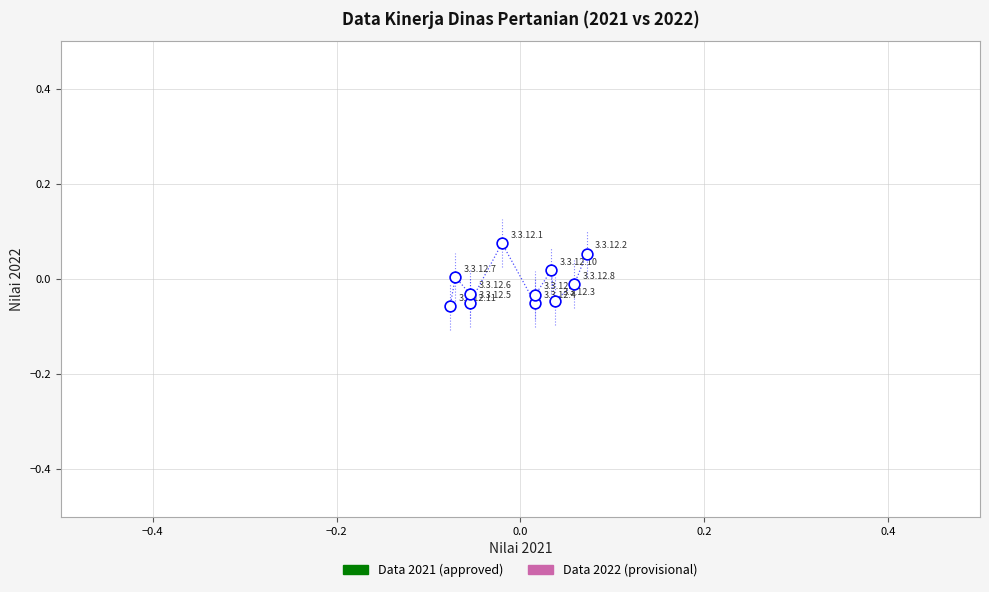

Count the number of points in this scatter plot.

11